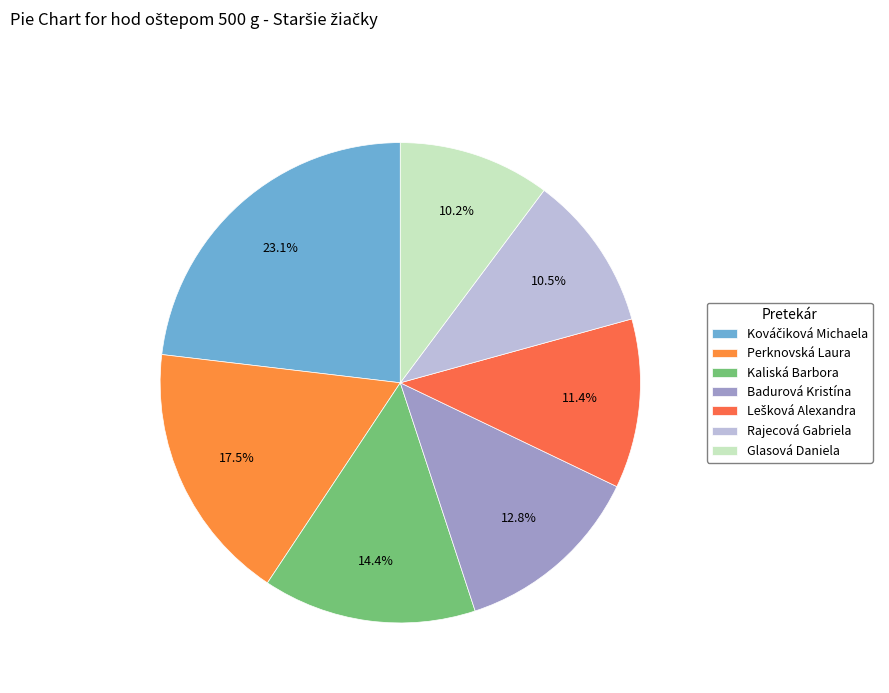

How much of the chart is everything except Kaliská Barbora?

85.6%